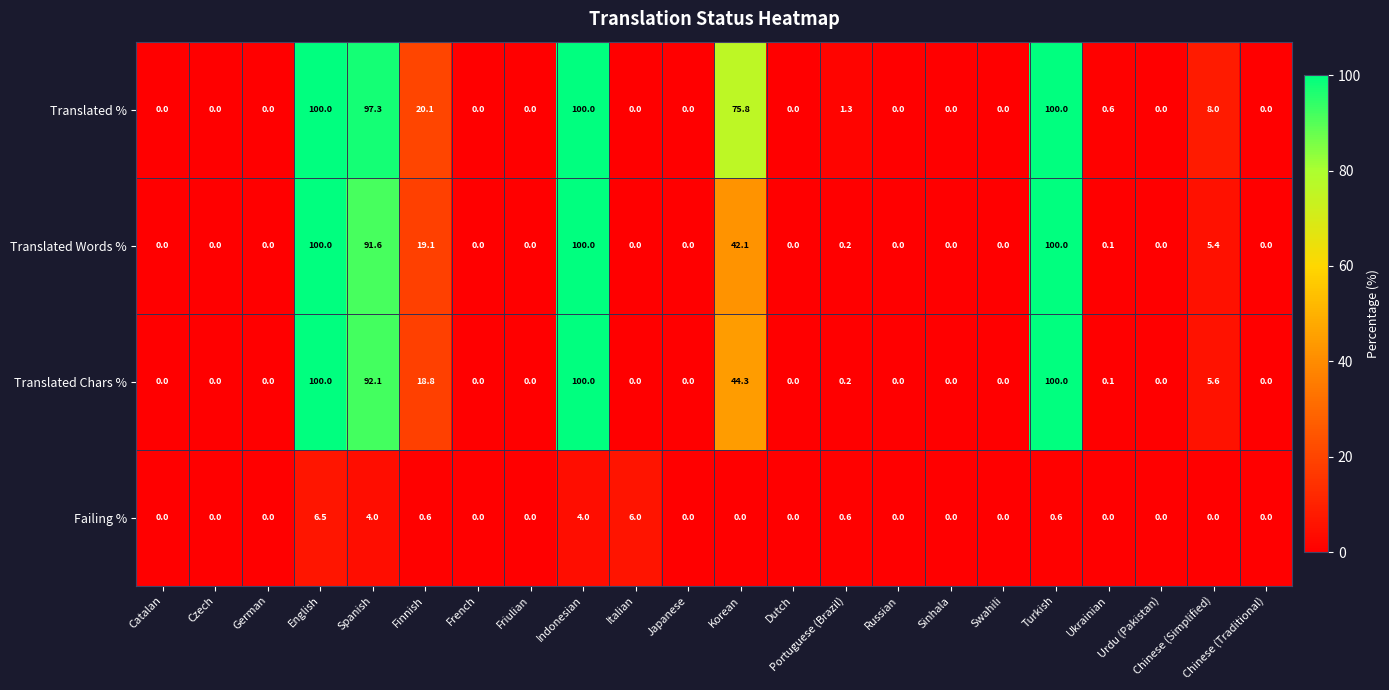

Where is Translated Words % nearest to the value 50?

Korean